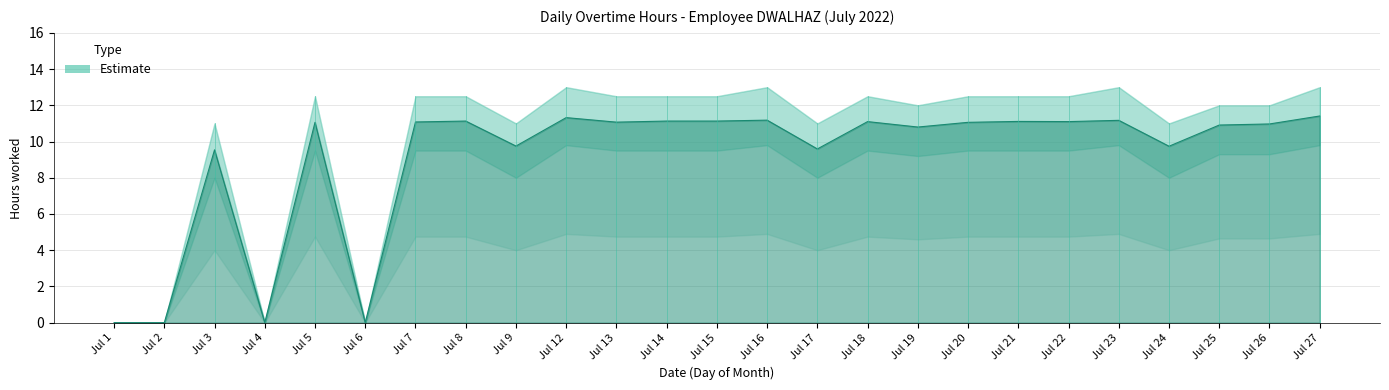

What is the difference between the second highest and second lowest values in the Overtime_upper series?

13.0